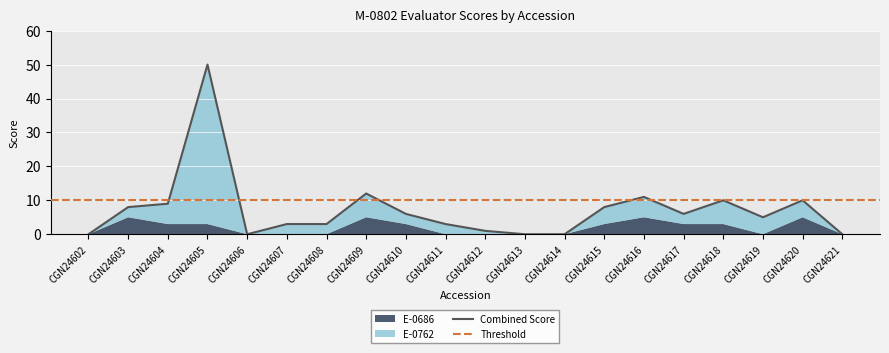

True or false: the data has more than 1 interior local peaks.

True